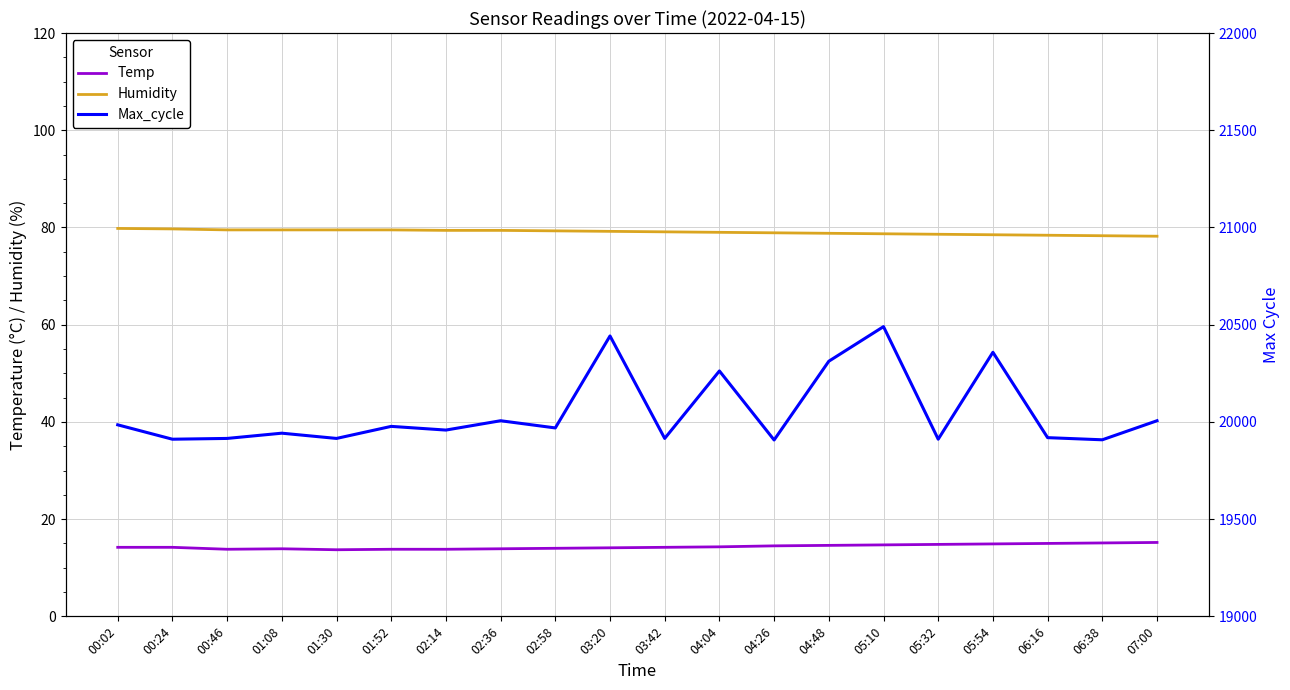

What is the difference between the second highest and minimum values in the Temp series?

1.4